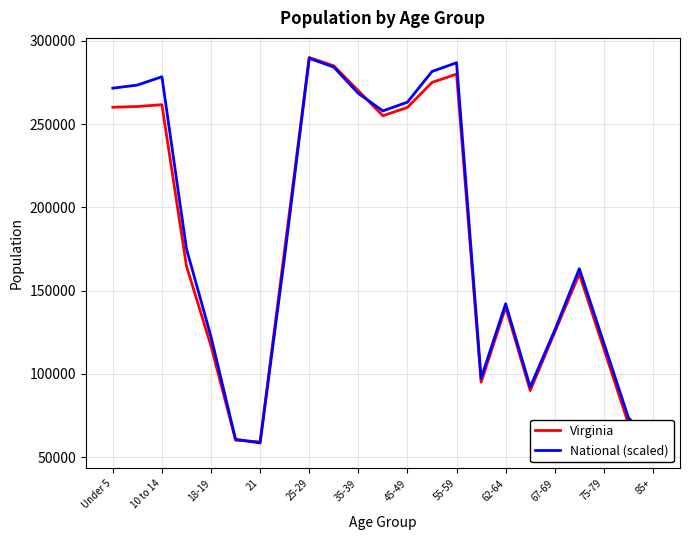

True or false: Virginia and National (scaled) intersect in this chart.

True